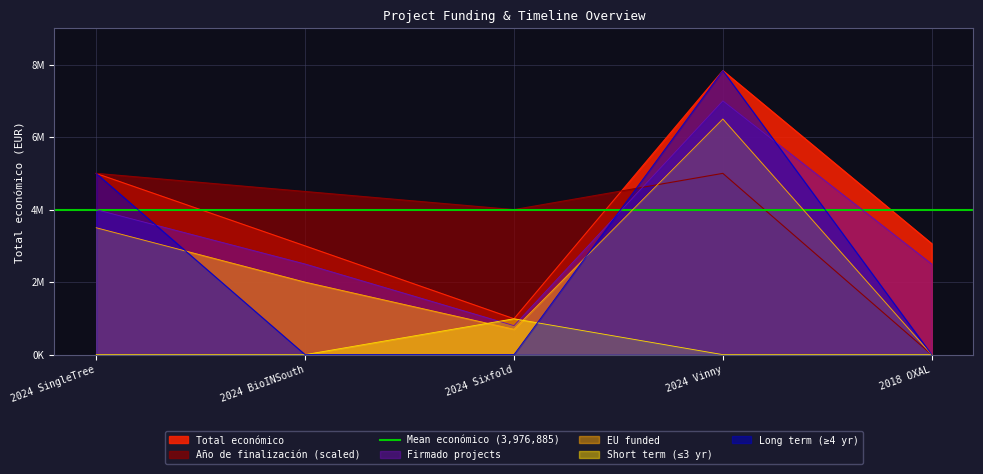

What is the difference between the Total económico values at 2024 Vinny and 2024 Sixfold?

6845488